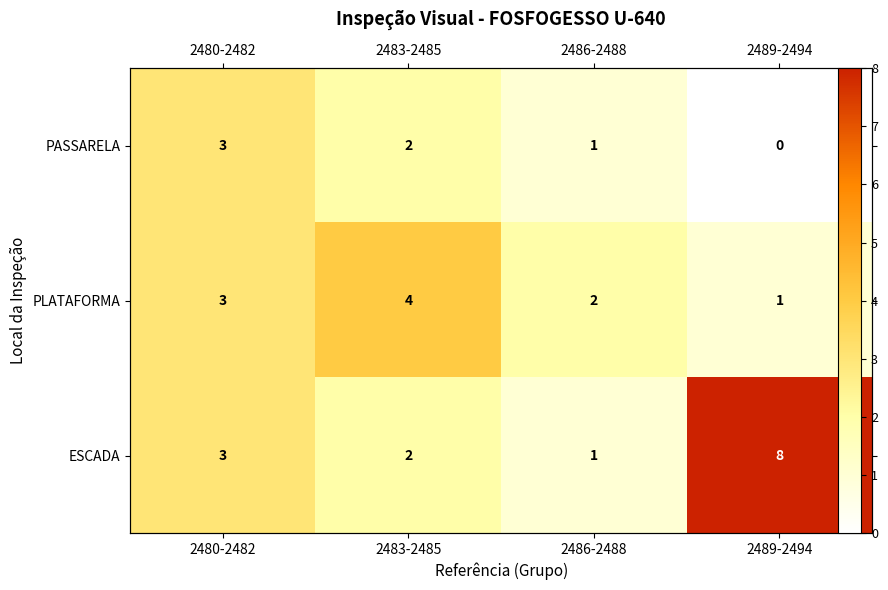

Which series has the widest spread of values?

ESCADA